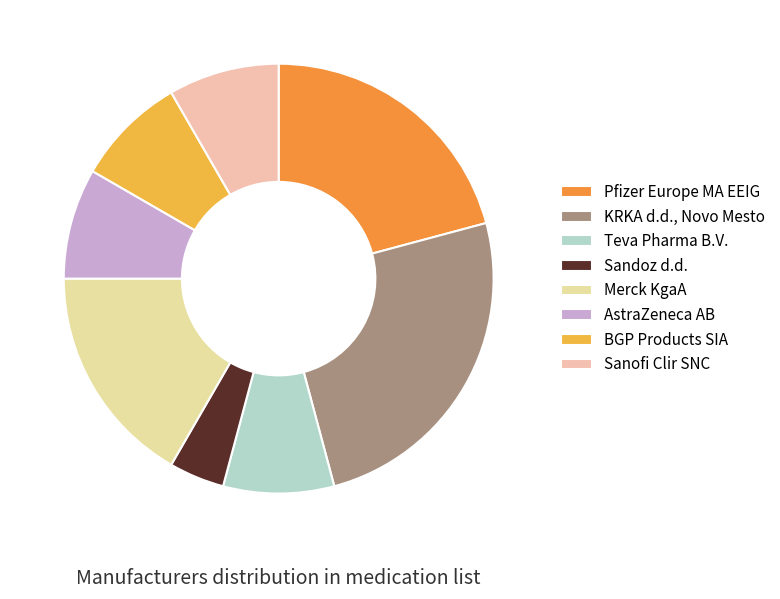

The Sanofi Clir SNC slice represents 8% of the pie. True or false?

True